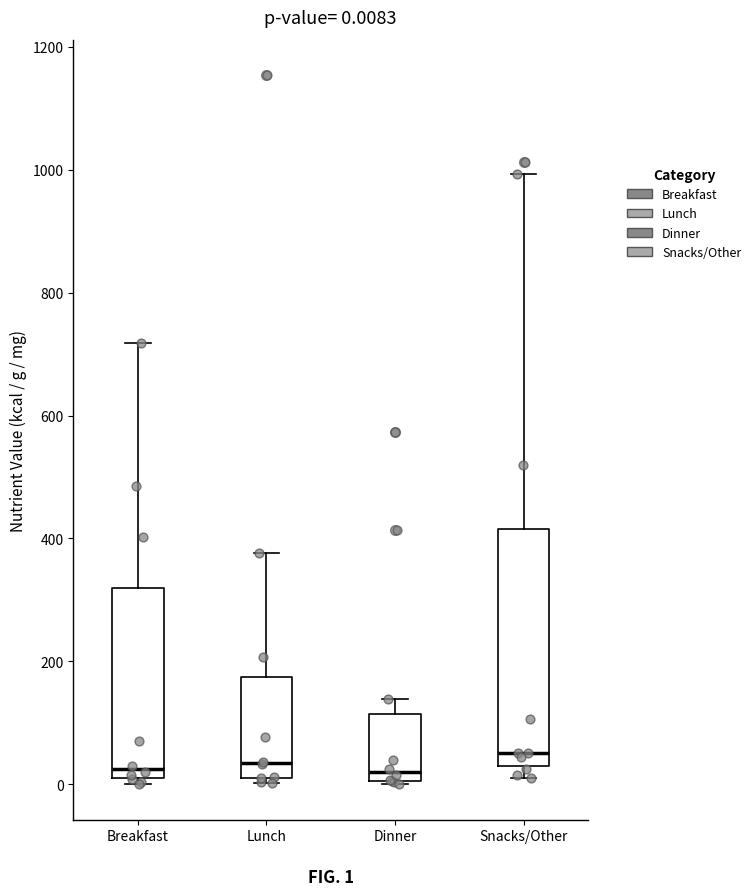

Which box is the tallest, from its lower edge to its upper edge?

Snacks/Other